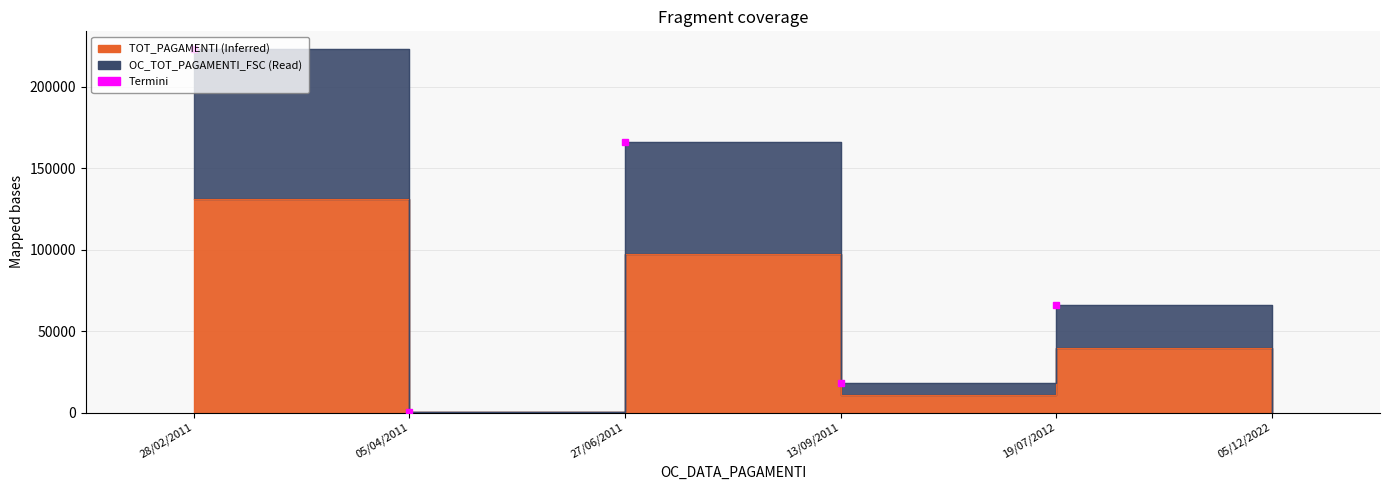

At 19/07/2012, list the series in order from smallest to largest.

TOT_PAGAMENTI, OC_TOT_PAGAMENTI_FSC